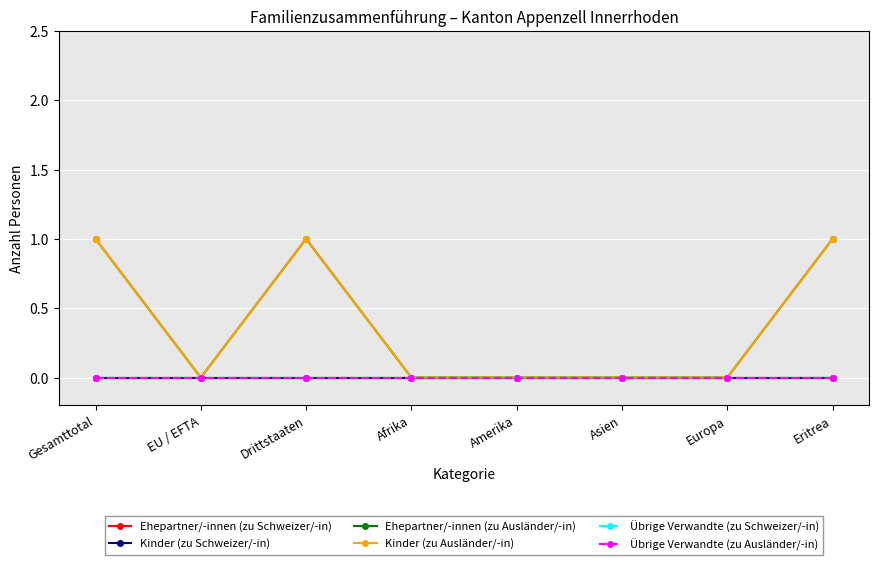

At which label is Ehepartner/-innen (zu Schweizer/-in) closest to 0?

Gesamttotal